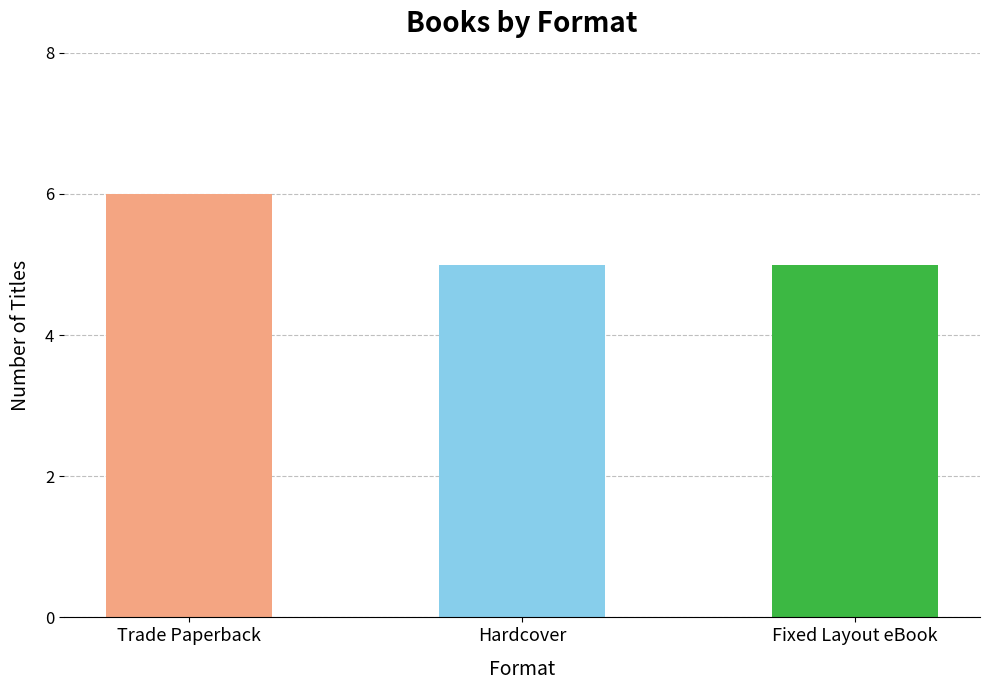

Approximately how many times larger is the value at Trade Paperback compared to Fixed Layout eBook?

1.2